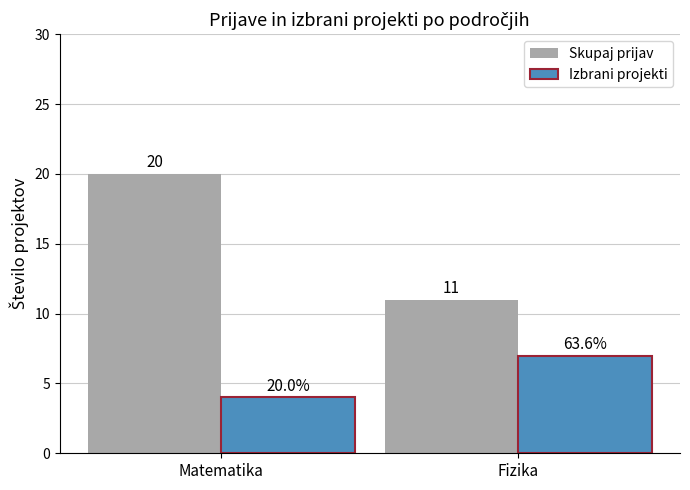

Does the chart contain any negative values?

No